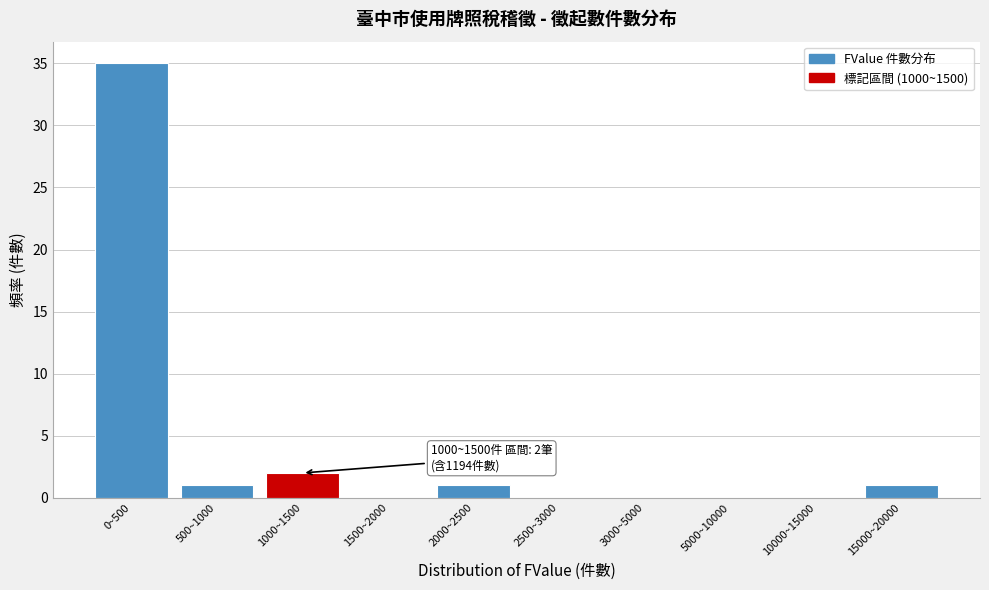

Reading left to right, transcribe all the data shown in this chart.

0~500=35	500~1000=1	1000~1500=2	1500~2000=0	2000~2500=1	2500~3000=0	3000~5000=0	5000~10000=0	10000~15000=0	15000~20000=1